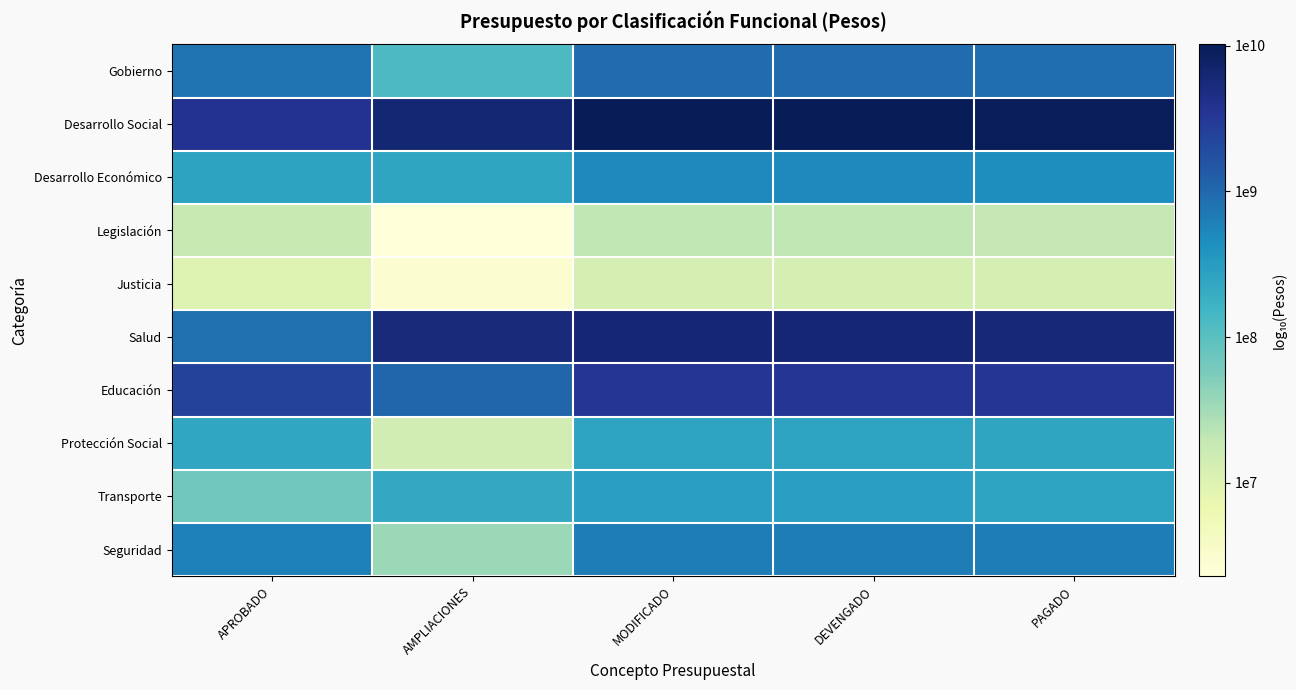

What is the minimum value shown in the chart?

6.4